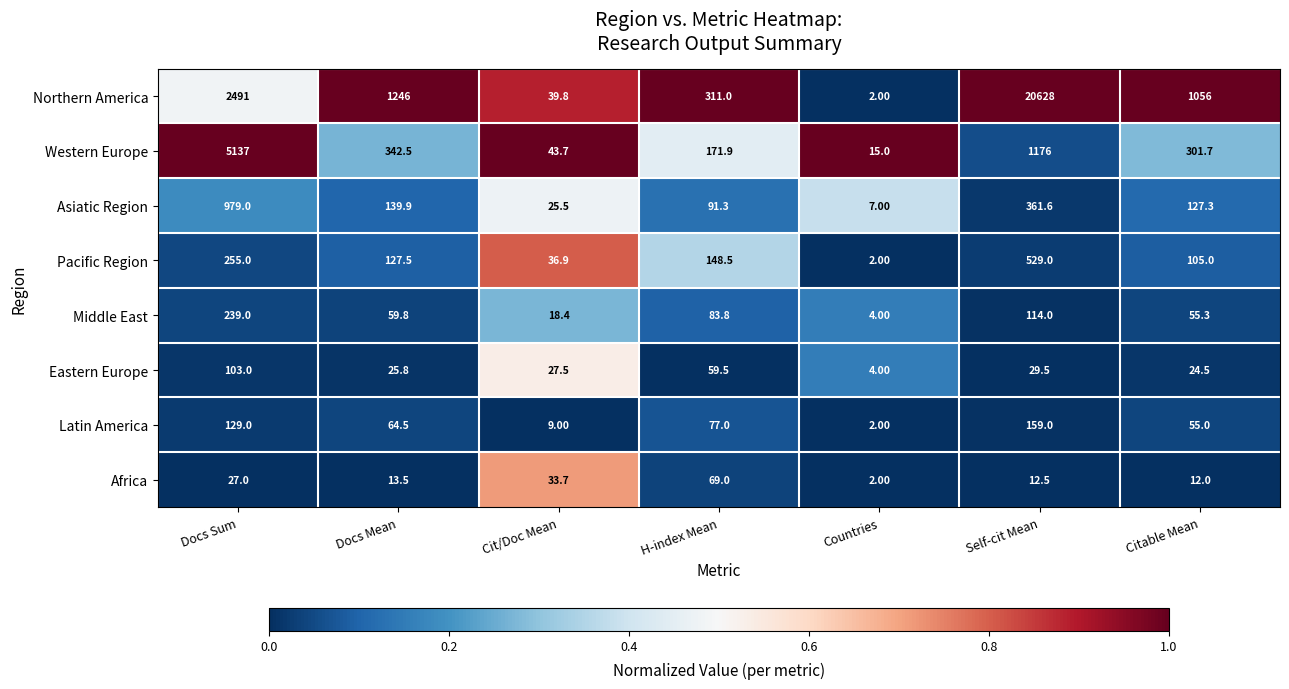

How many data points in Pacific Region are less than 127?

3